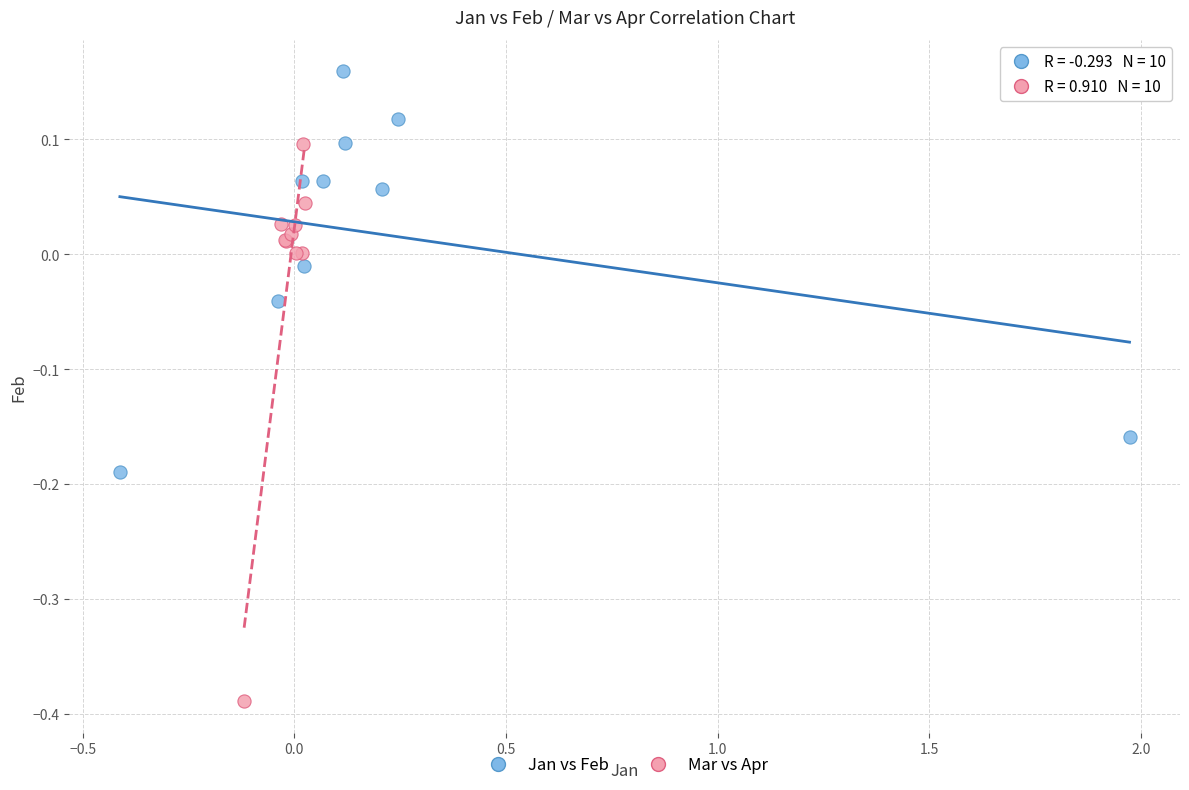

Which series reaches the maximum Y coordinate?

Jan vs Feb